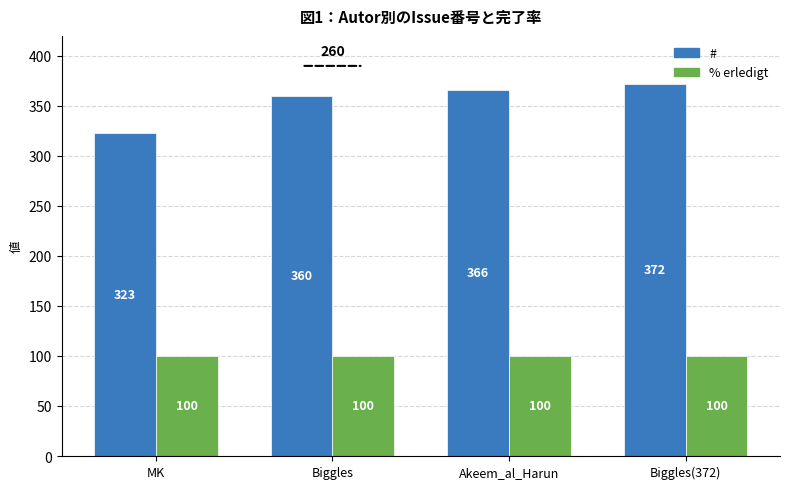

What is the difference between the # values at Biggles(372) and Biggles?

12